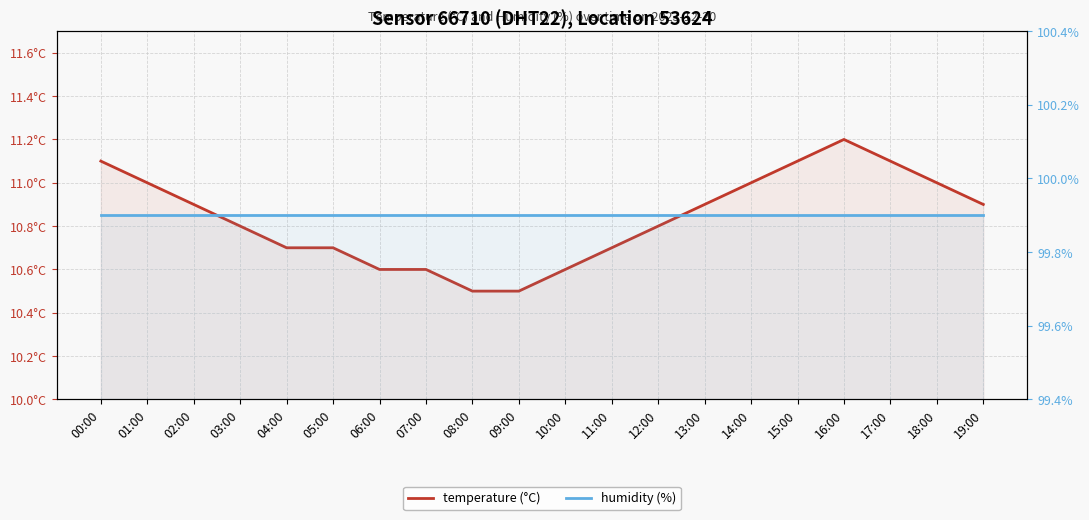

Which series has the largest range (max minus min)?

temperature (°C)